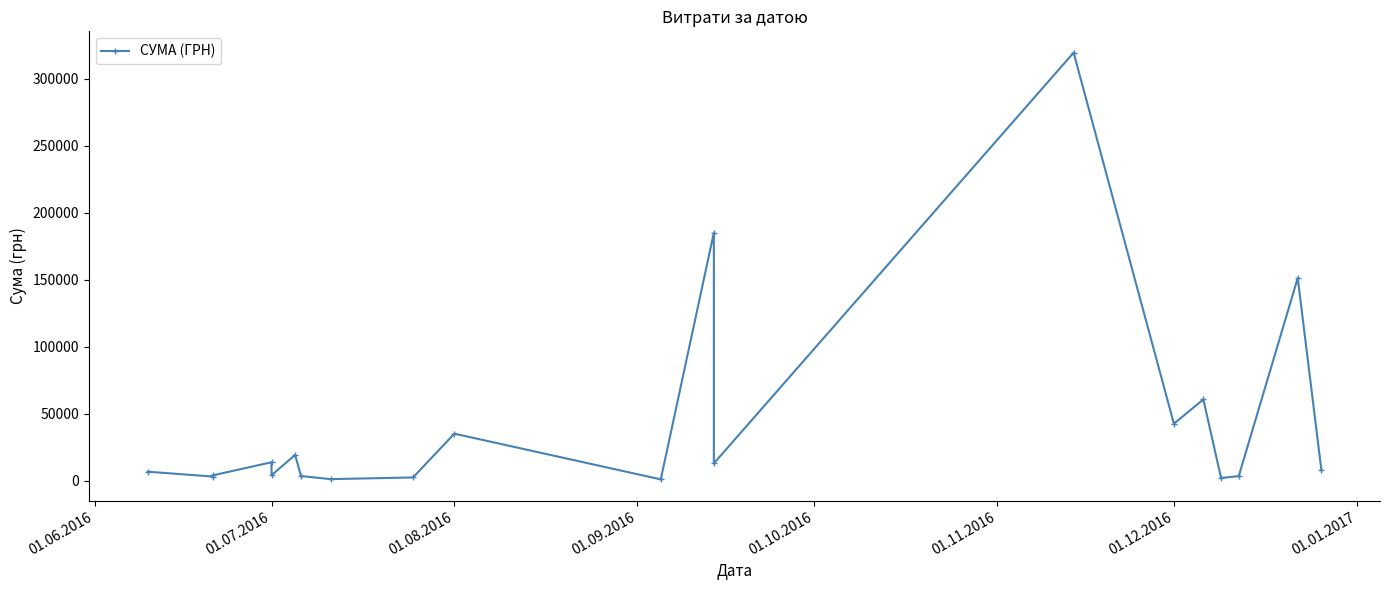

What is the average value?

44020.9